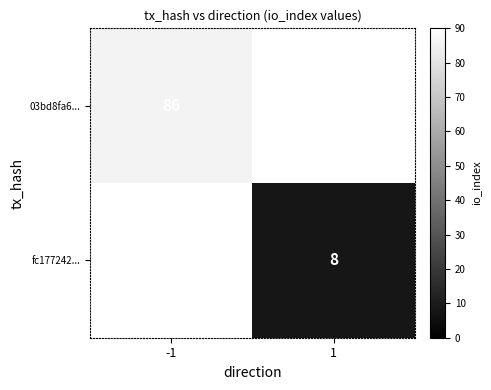

The fc177242... series shows 11 at 1. True or false?

False